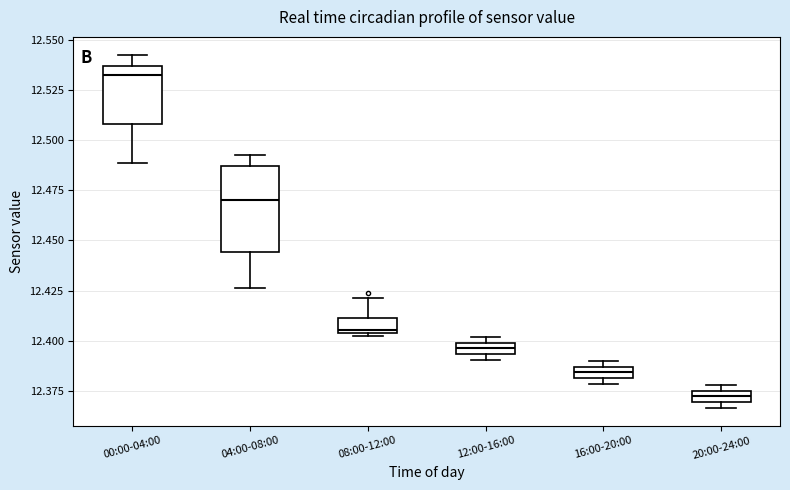

Comparing the boxes themselves (not the whiskers), which one is the tallest?

04:00-08:00